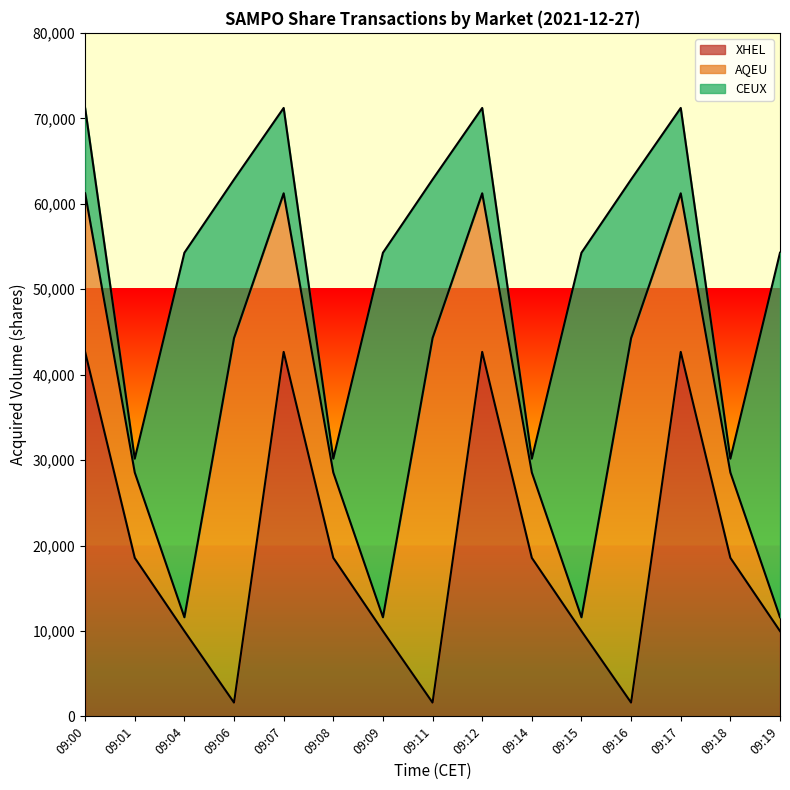

At which label is XHEL closest to 22139?

09:01